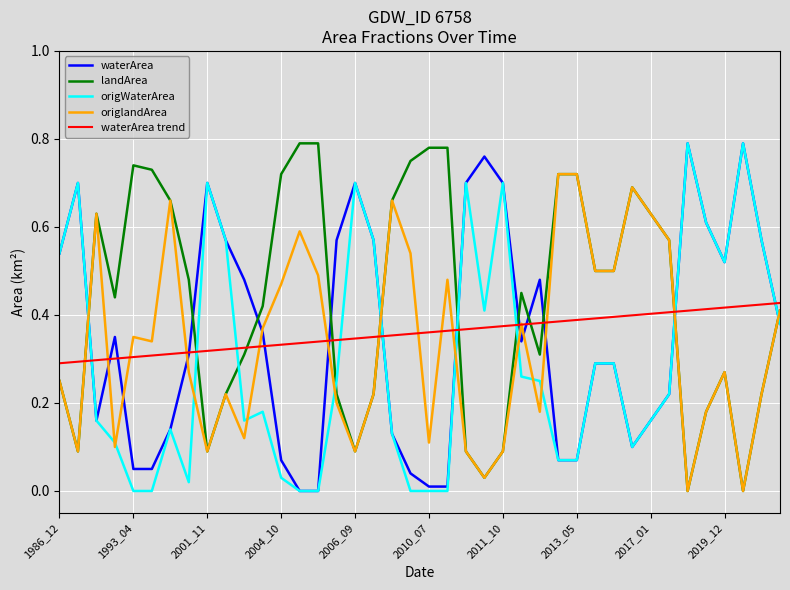

True or false: origlandArea and origWaterArea cross at least once.

True